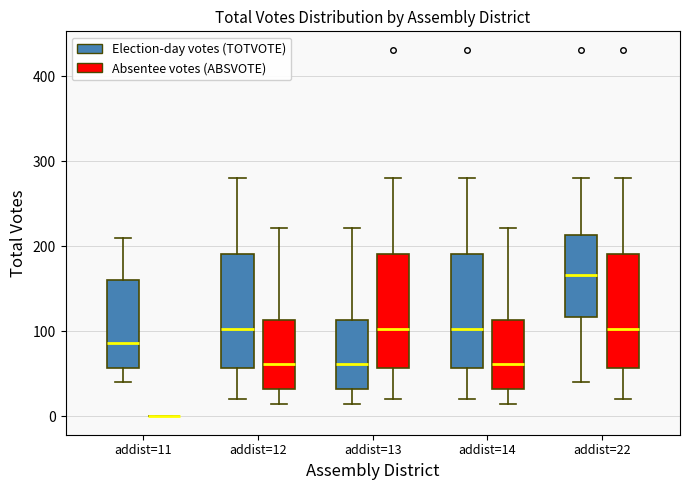

Reading left to right, transcribe this box plot: for each box, give where its median line is, the range the box spans, and where its two whiskers end, as read against the y-axis. The values are not printed on the chart, so give them approximately, as read against the axis.

addist=11 (Election-day votes (TOTVOTE)): median 90, box 60 to 160, whiskers 40 to 210
addist=11 (Absentee votes (ABSVOTE)): box collapsed to a line at 0, whiskers 0 to 0
addist=12 (Election-day votes (TOTVOTE)): median 100, box 60 to 190, whiskers 20 to 280
addist=12 (Absentee votes (ABSVOTE)): median 60, box 30 to 110, whiskers 20 to 220
addist=13 (Election-day votes (TOTVOTE)): median 60, box 30 to 110, whiskers 20 to 220
addist=13 (Absentee votes (ABSVOTE)): median 100, box 60 to 190, whiskers 20 to 280
addist=14 (Election-day votes (TOTVOTE)): median 100, box 60 to 190, whiskers 20 to 280
addist=14 (Absentee votes (ABSVOTE)): median 60, box 30 to 110, whiskers 20 to 220
addist=22 (Election-day votes (TOTVOTE)): median 170, box 120 to 210, whiskers 40 to 280
addist=22 (Absentee votes (ABSVOTE)): median 100, box 60 to 190, whiskers 20 to 280